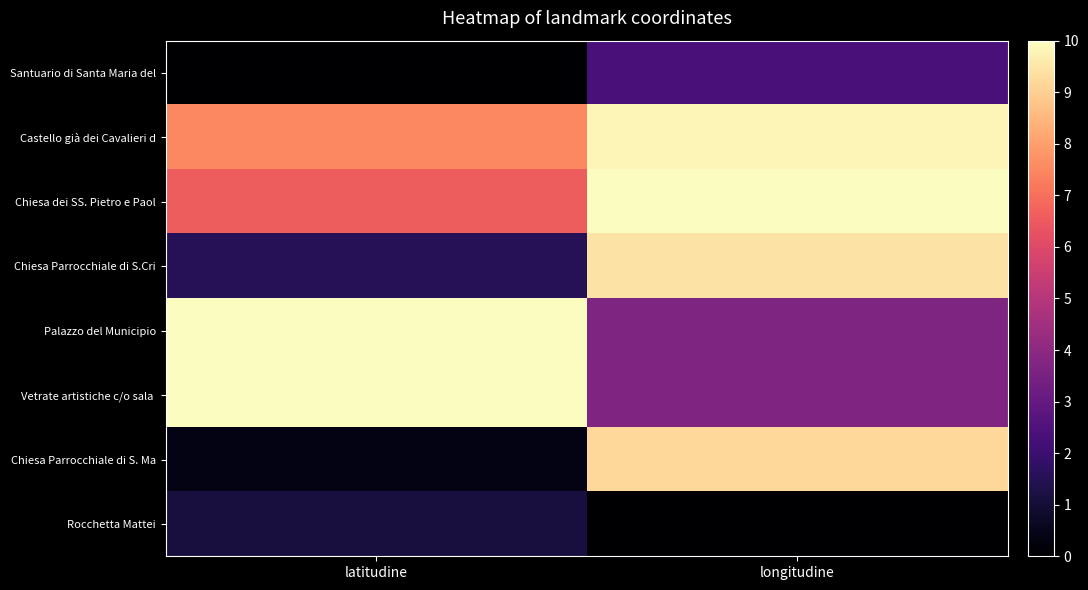

What is the difference between the highest and lowest values at longitudine?

10.0